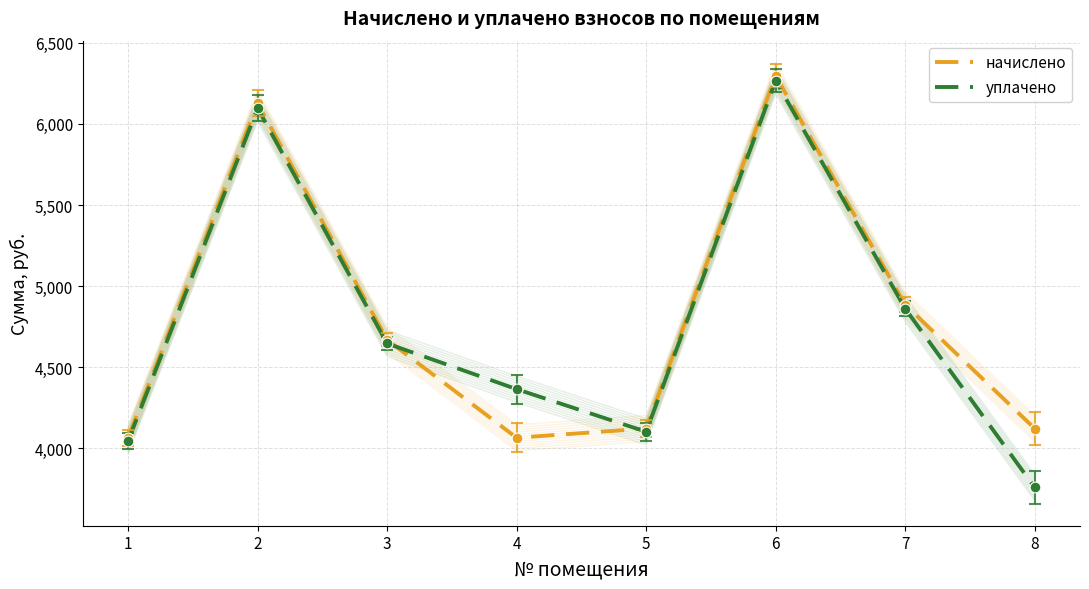

Which series has the widest spread of Y values?

уплачено